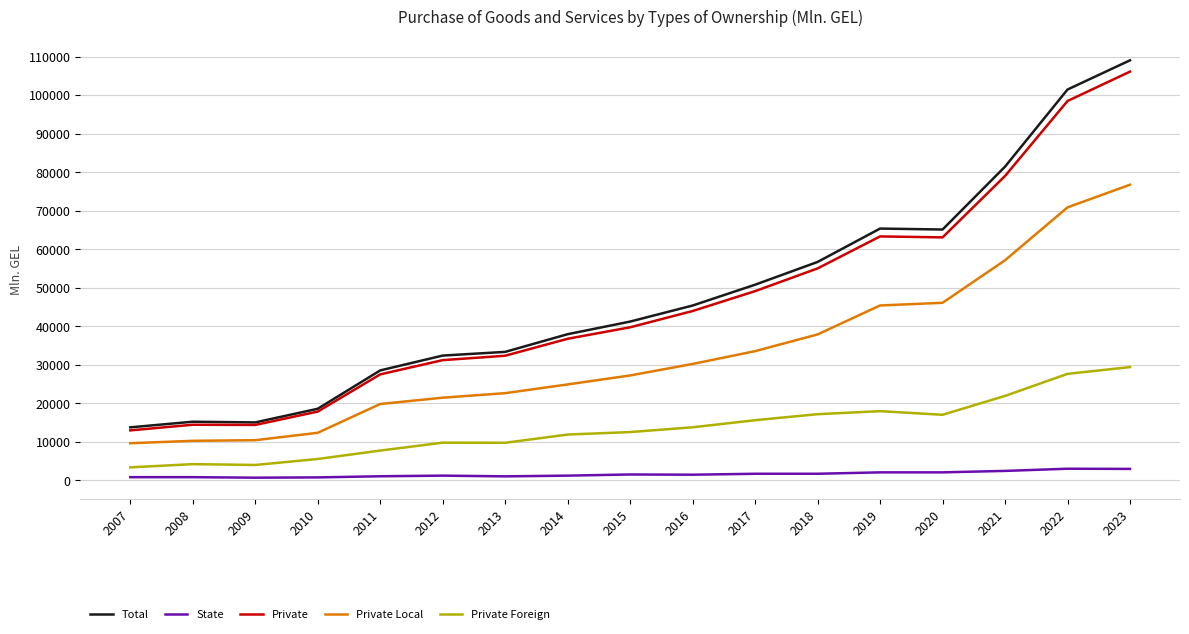

How many lines are shown in the chart?

5